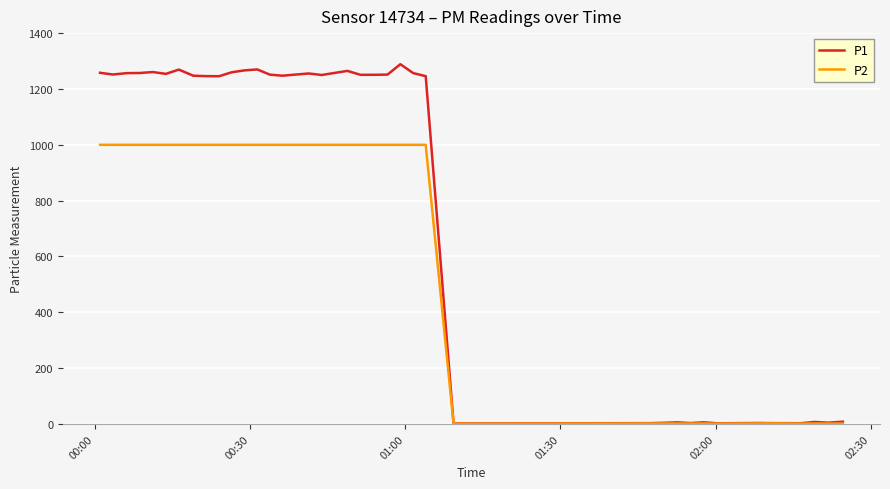

Which series has the largest range (max minus min)?

P1